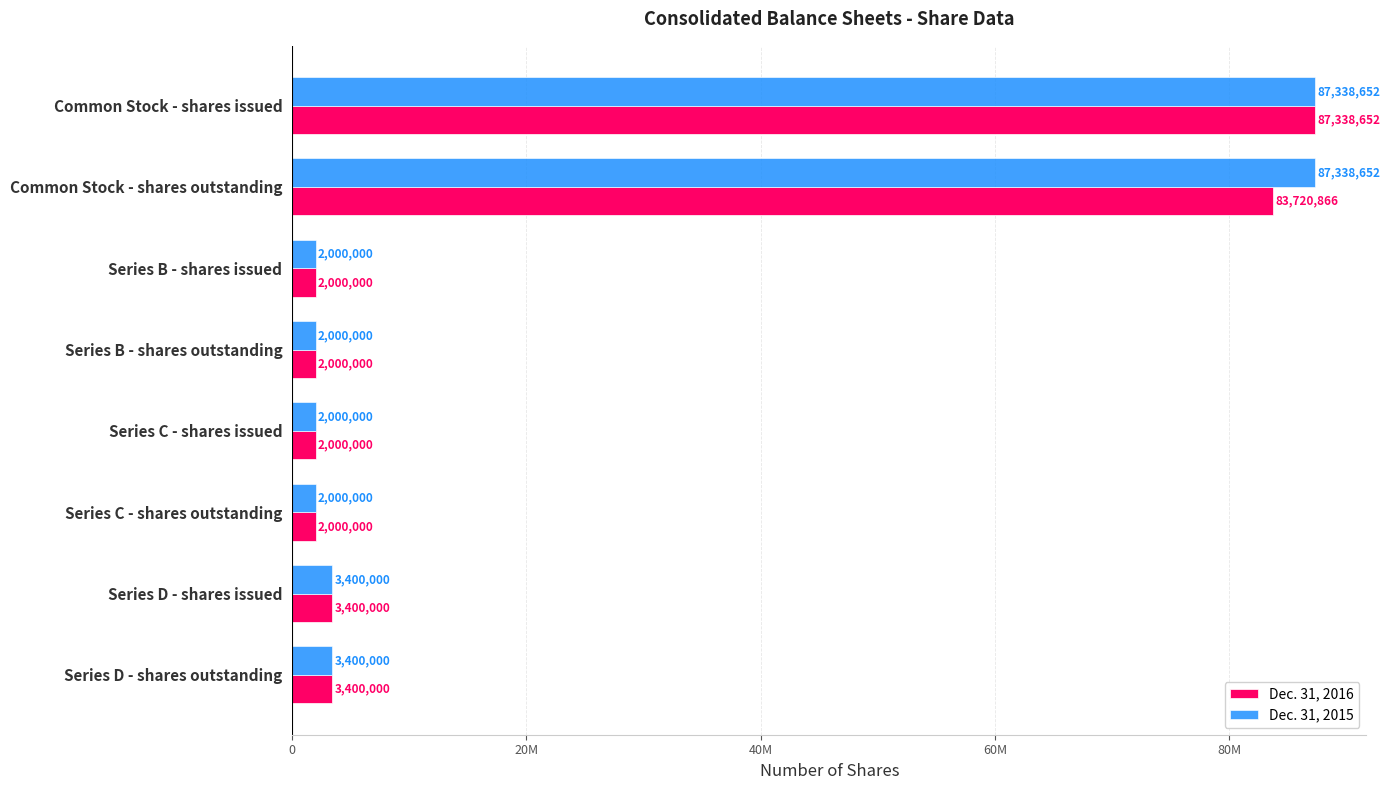

What are all the series names shown in the legend?

Dec. 31, 2016, Dec. 31, 2015